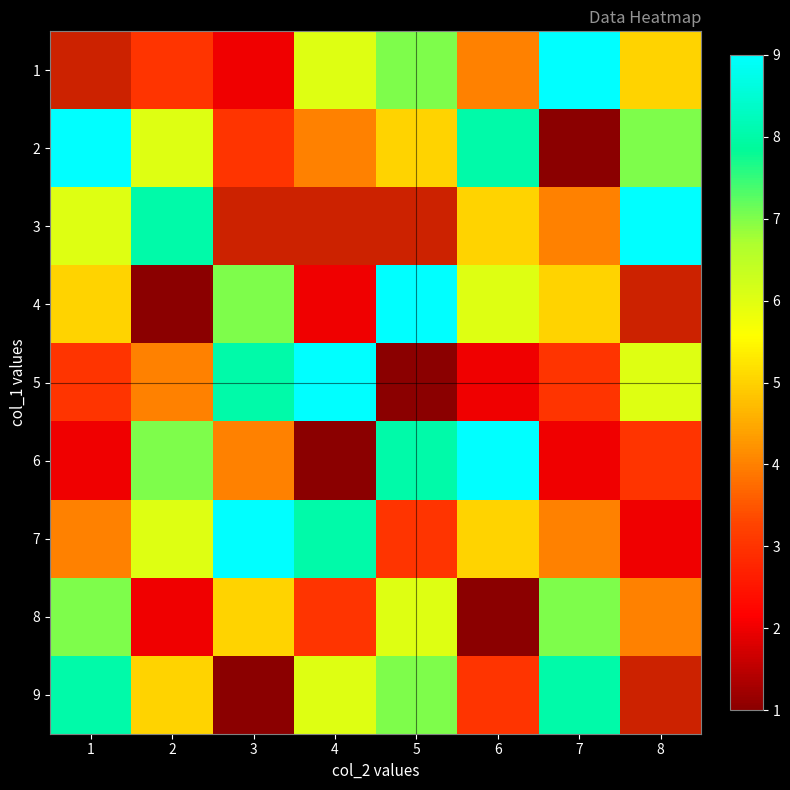

How many 1 values are between 3 and 7?

5